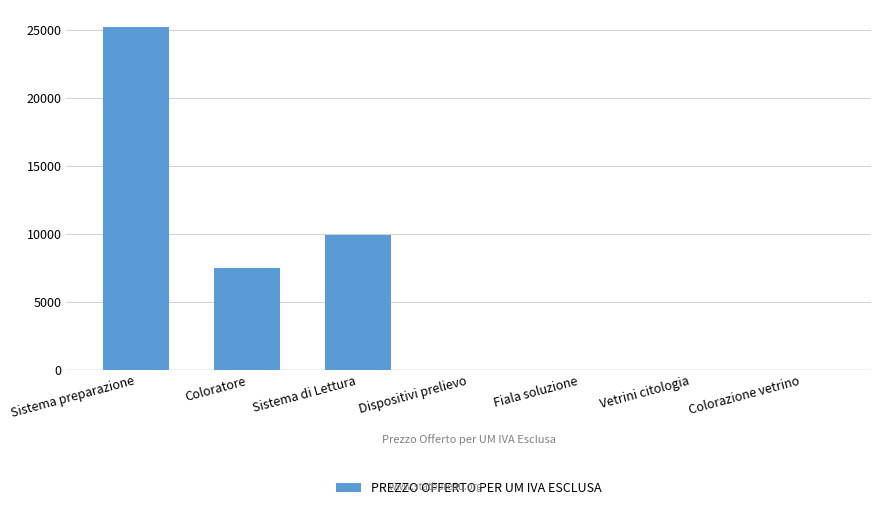

Which has a higher value, Sistema di Lettura or Vetrini citologia?

Sistema di Lettura